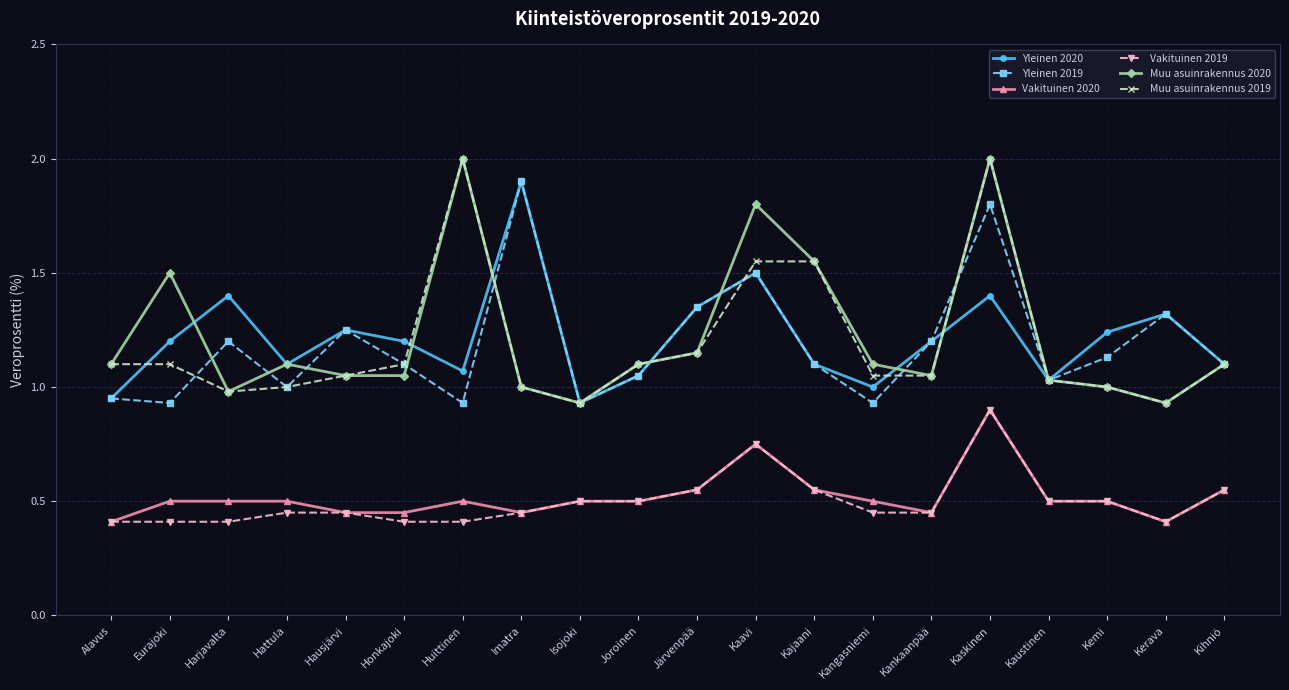

How many data points does each series have?

20